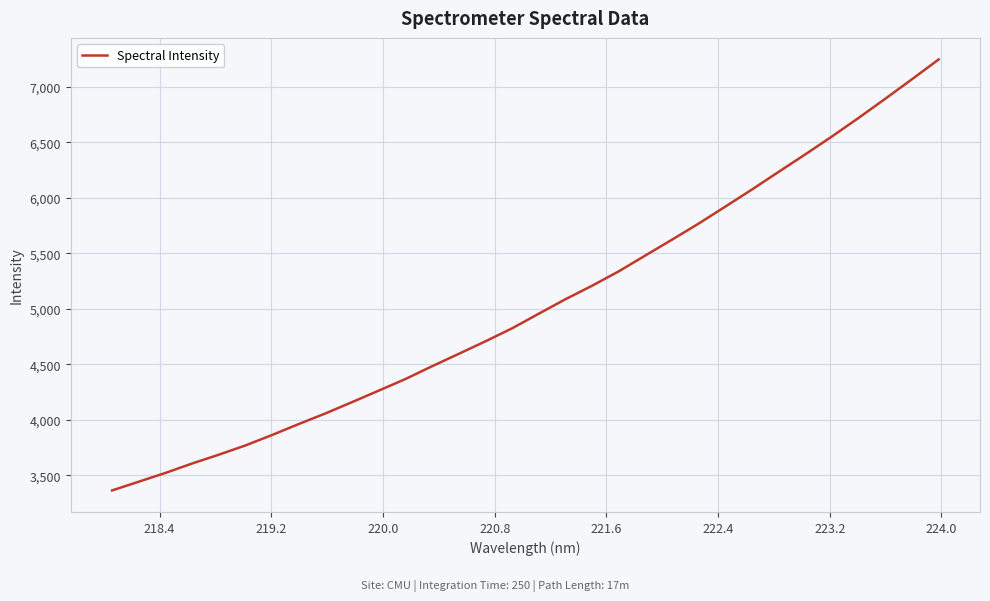

What is the difference between the maximum and minimum values?

3885.0